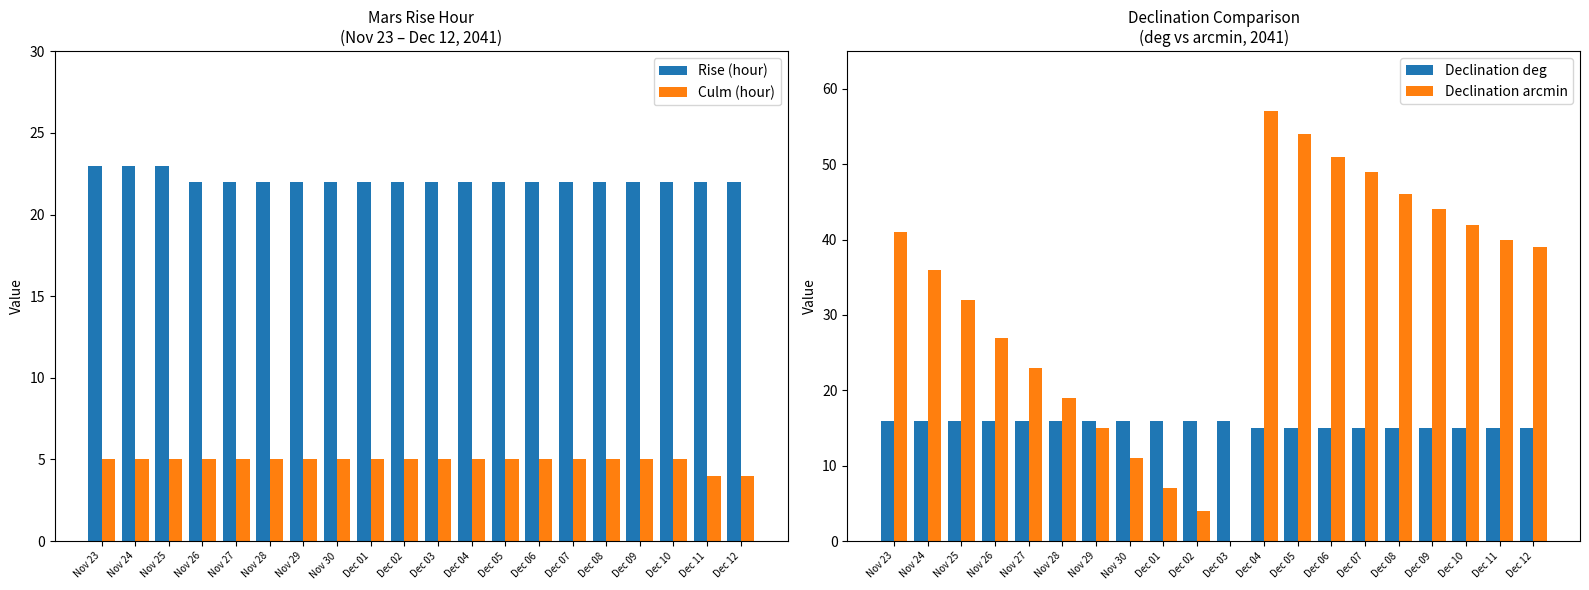

What is the sum of all Rise (hour) values?

443